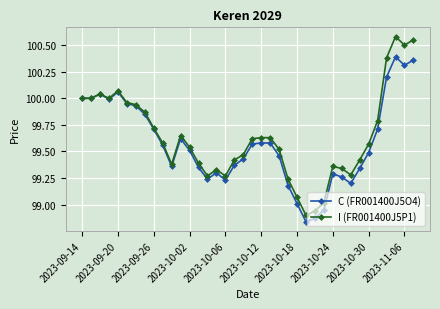

List the series in order of their peak value, highest first.

I (FR001400J5P1), C (FR001400J5O4)